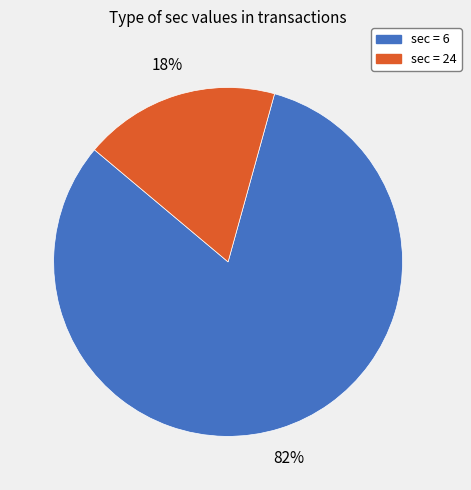

Count the number of slices in the pie.

2